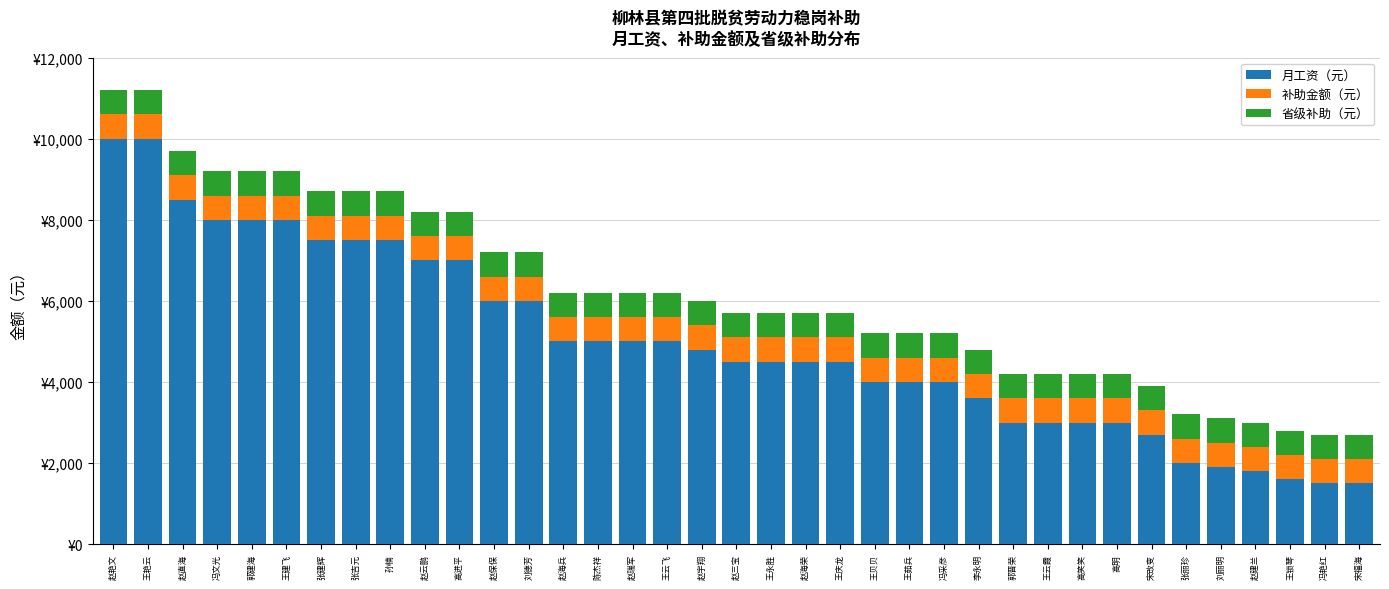

True or false: 补助金额（元） has a value of 600 at 赵保保.

True